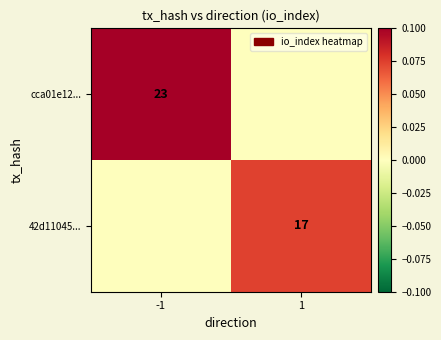

The value of cca01e12... at -1 is 12. True or false?

False